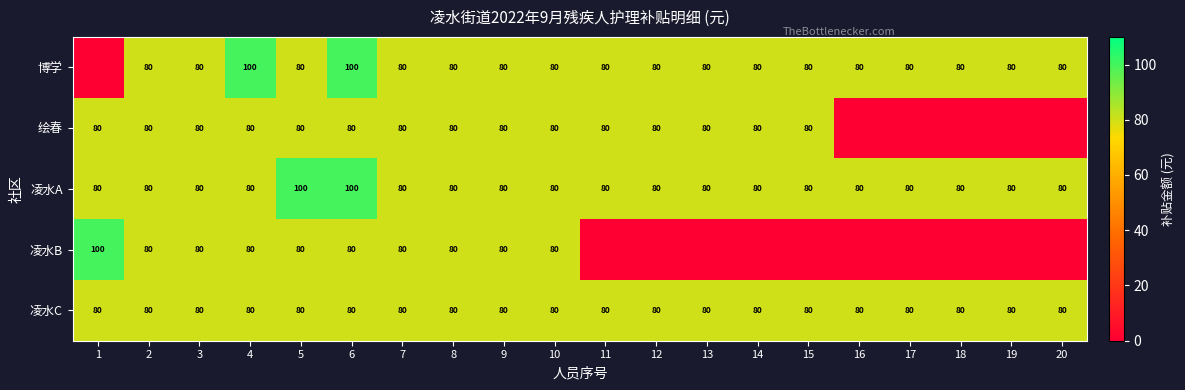

Which series changed the most between 3 and 4?

博学